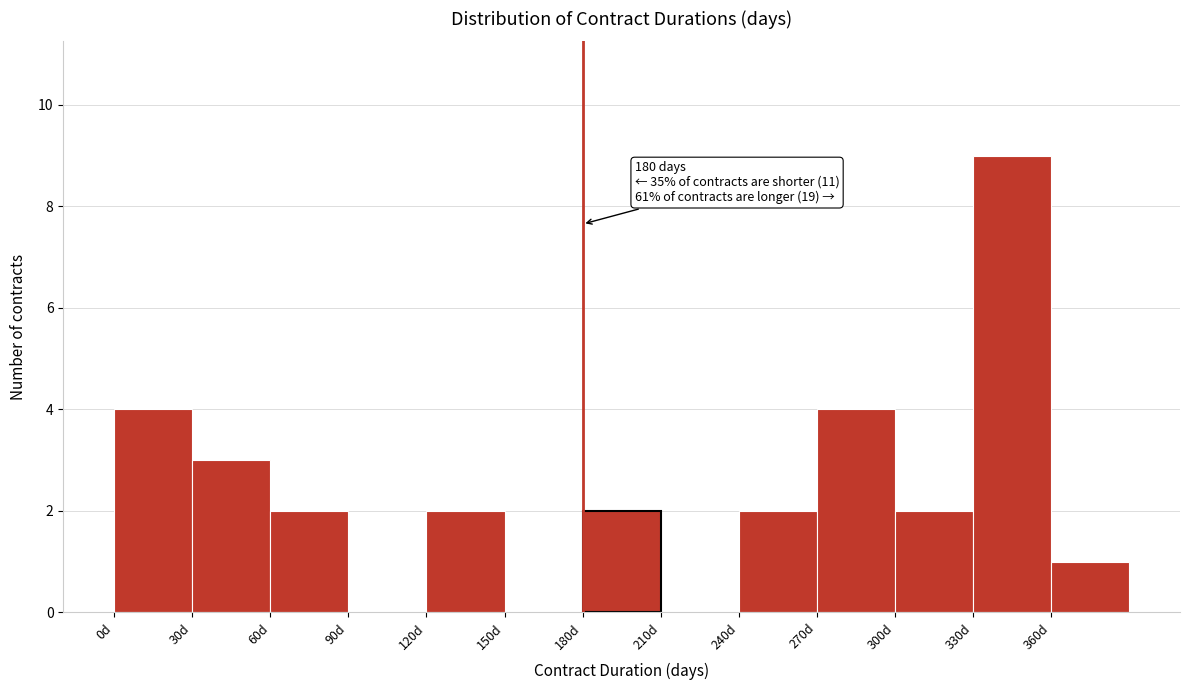

Which range on the x-axis has the tallest bar?

330 to 360